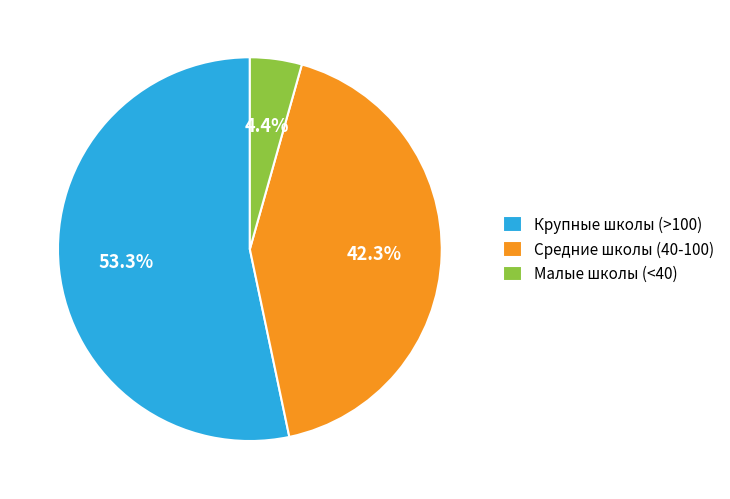

What is the ratio of the value at Крупные школы (>100) to the value at Средние школы (40-100)?

1.3